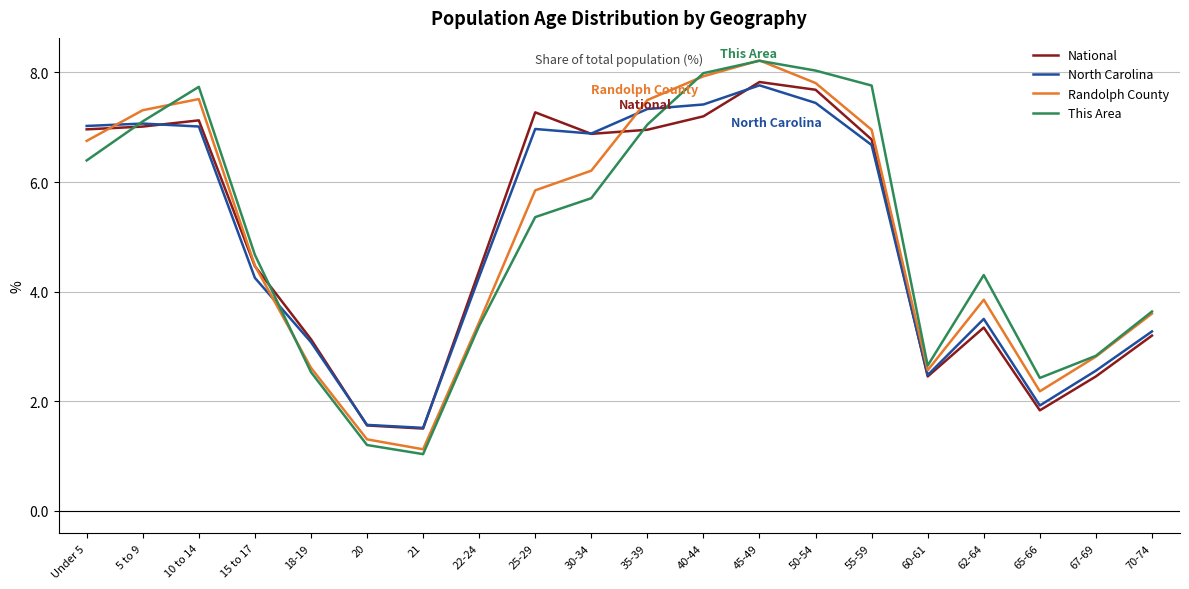

Between 18-19 and 21, which series saw the biggest shift?

National